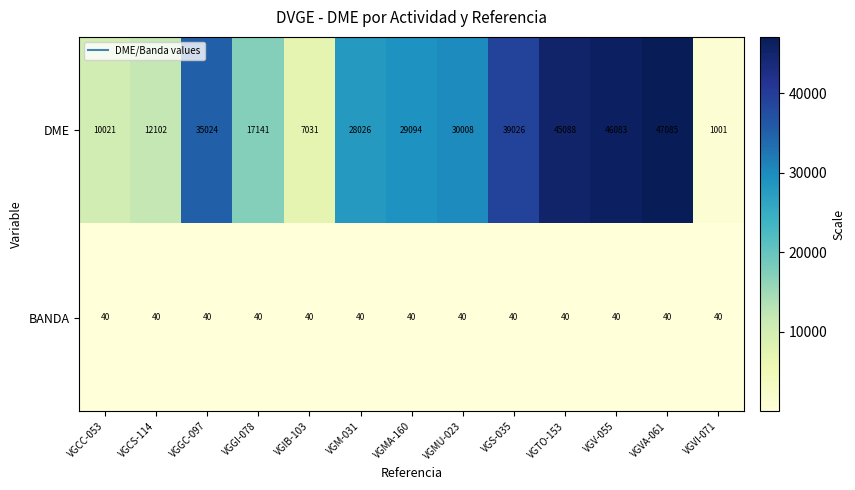

What is the sum of all BANDA values?

520